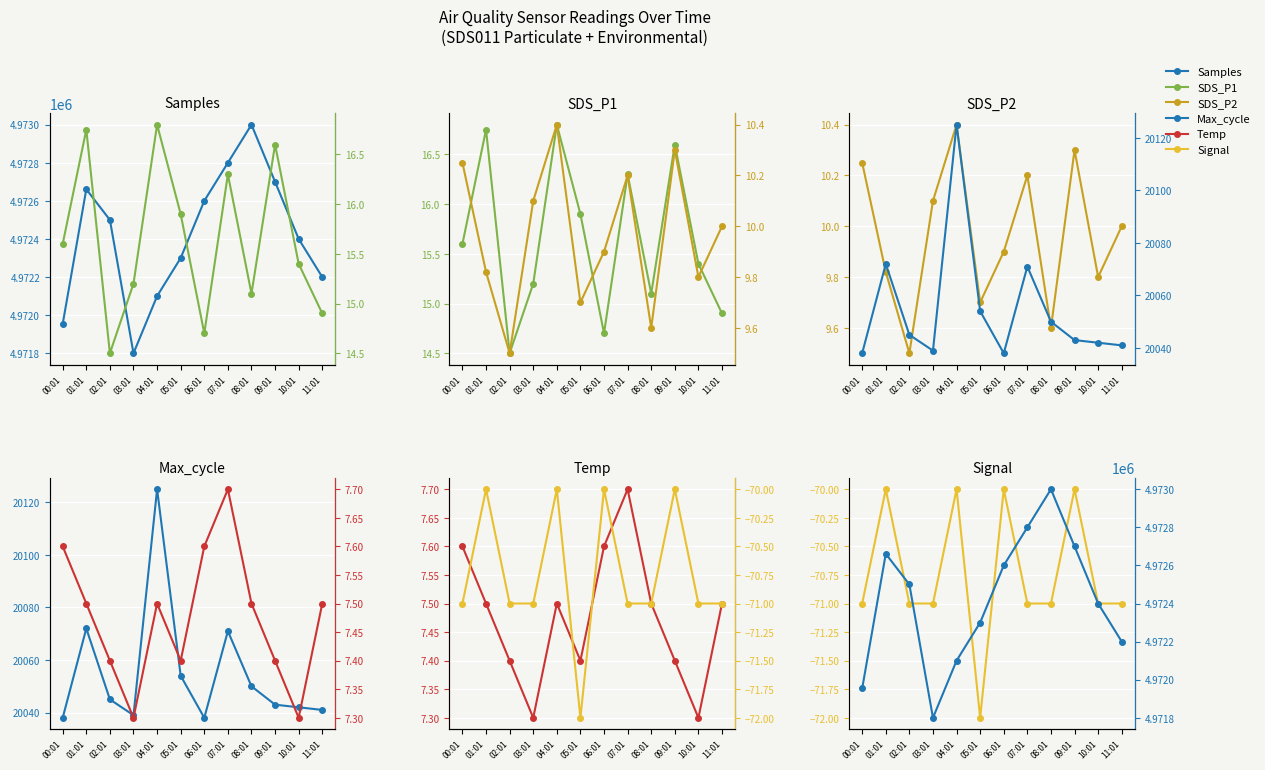

Is it true that Temp equals 7.5 at 01:01?

True